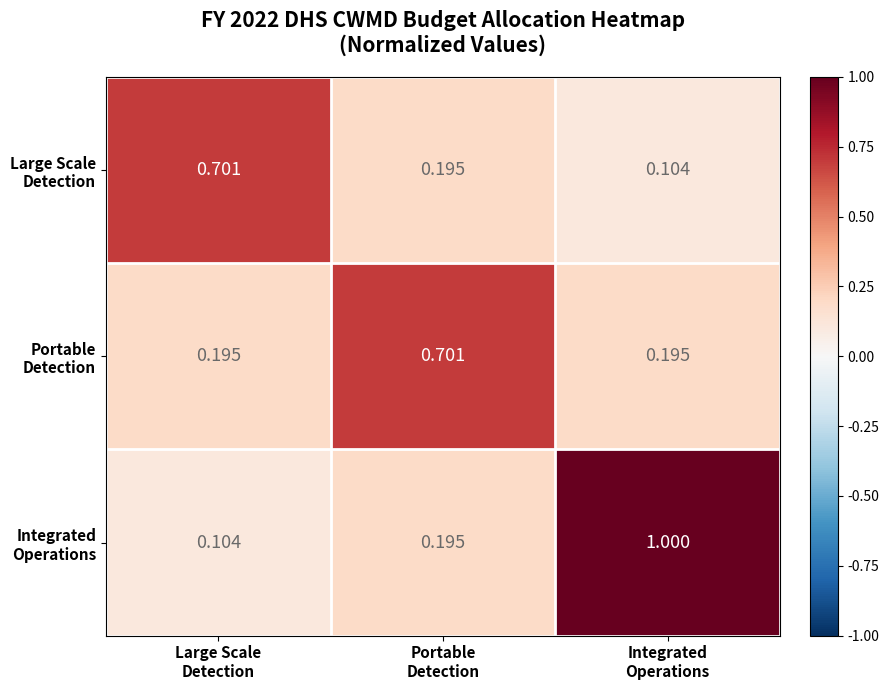

How many series are shown in this chart?

3